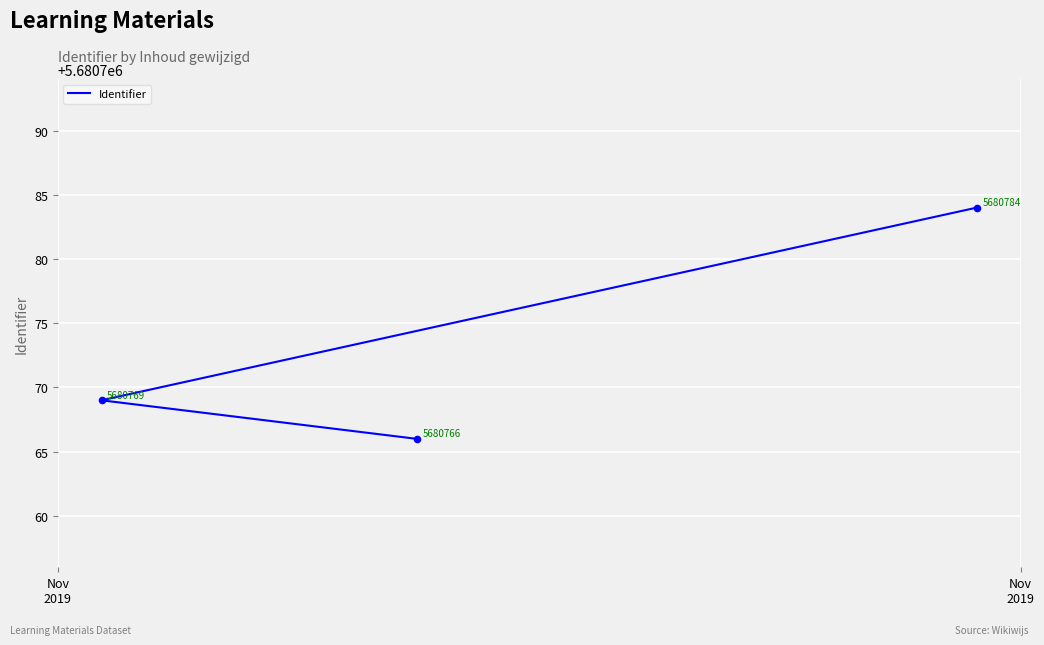

What is the ratio of the value at 2 to the value at Nov
2019?

1.0